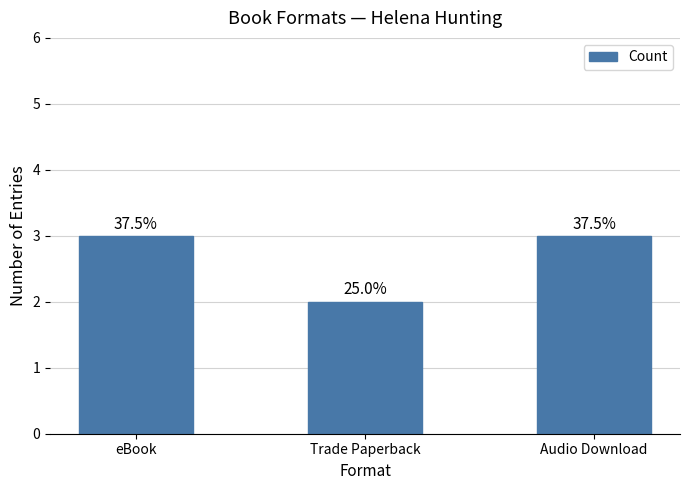

Rank the categories by value from highest to lowest.

eBook, Audio Download, Trade Paperback